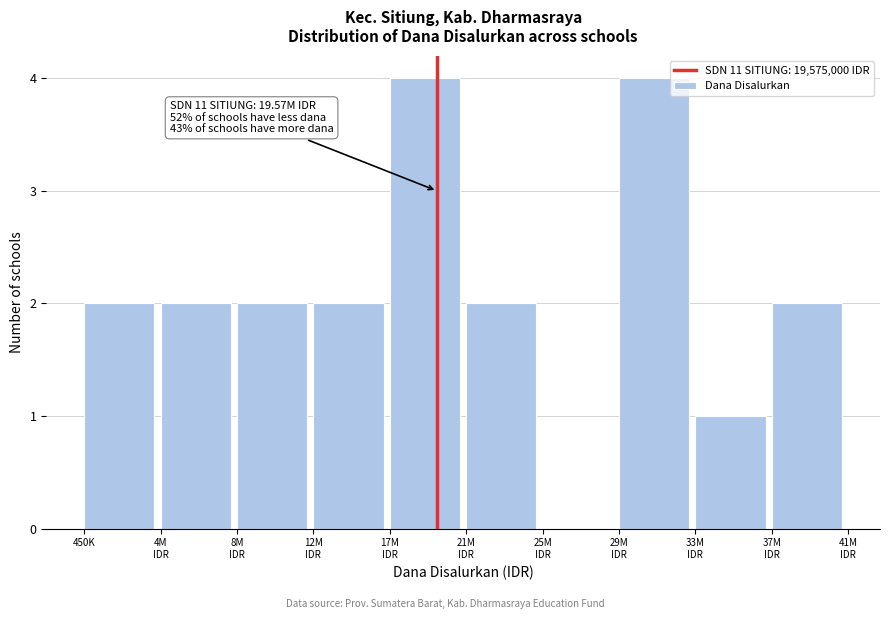

What is the sum of all values?

21